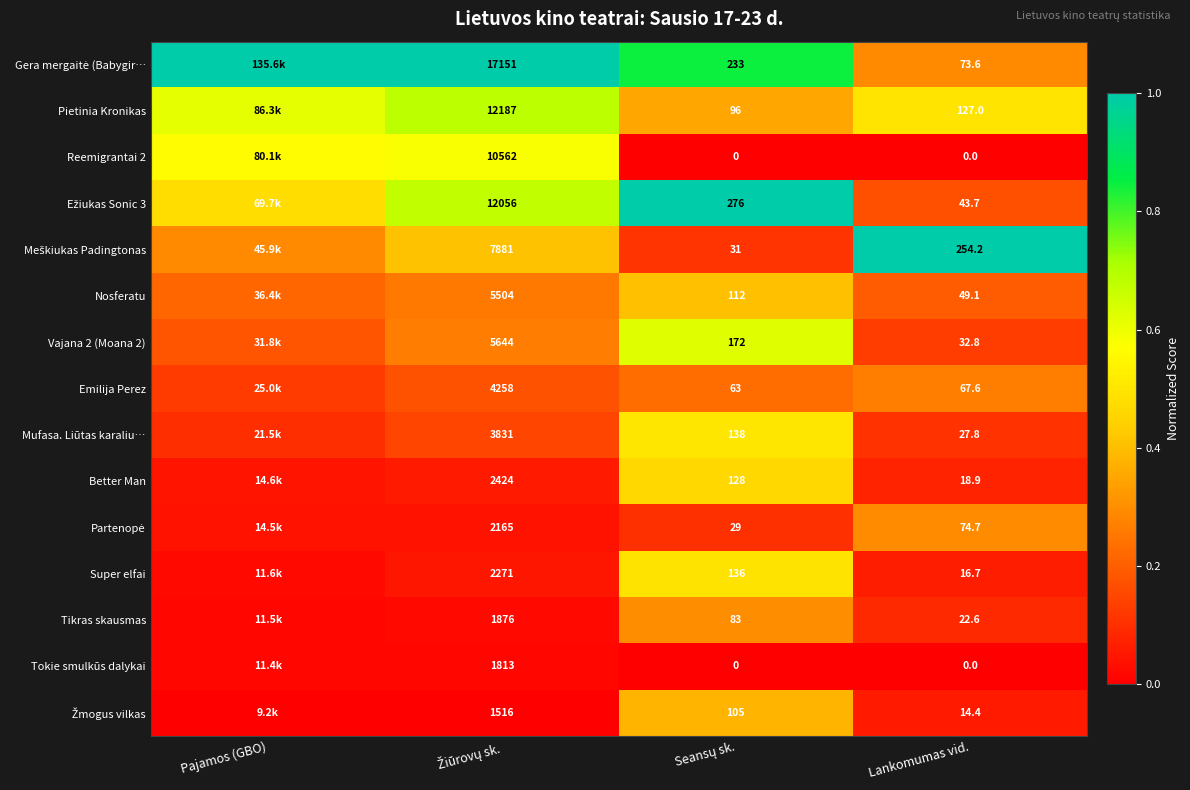

At how many categories does at least one series exceed 0?

4